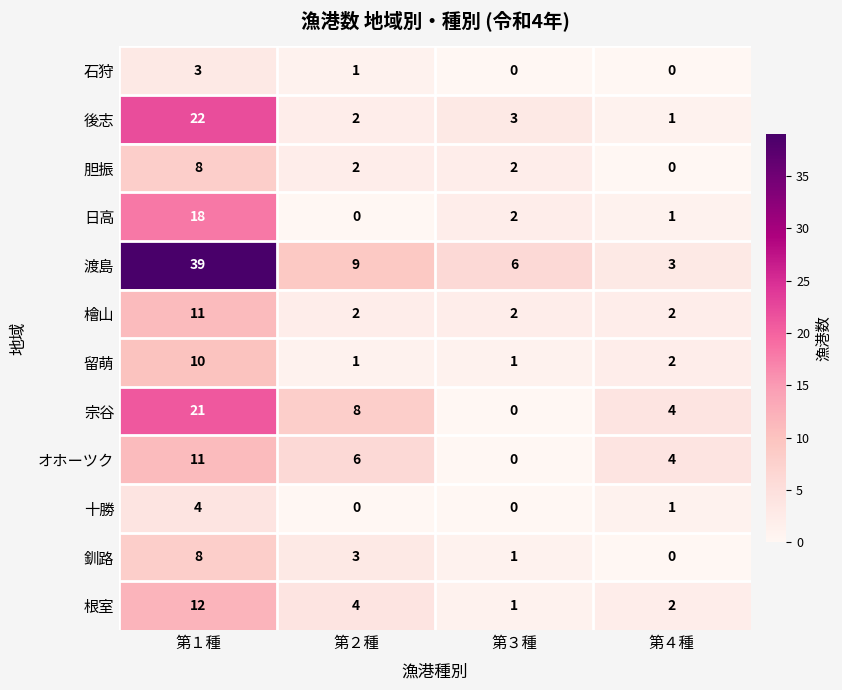

What is the difference between the highest and lowest values at 第４種?

4